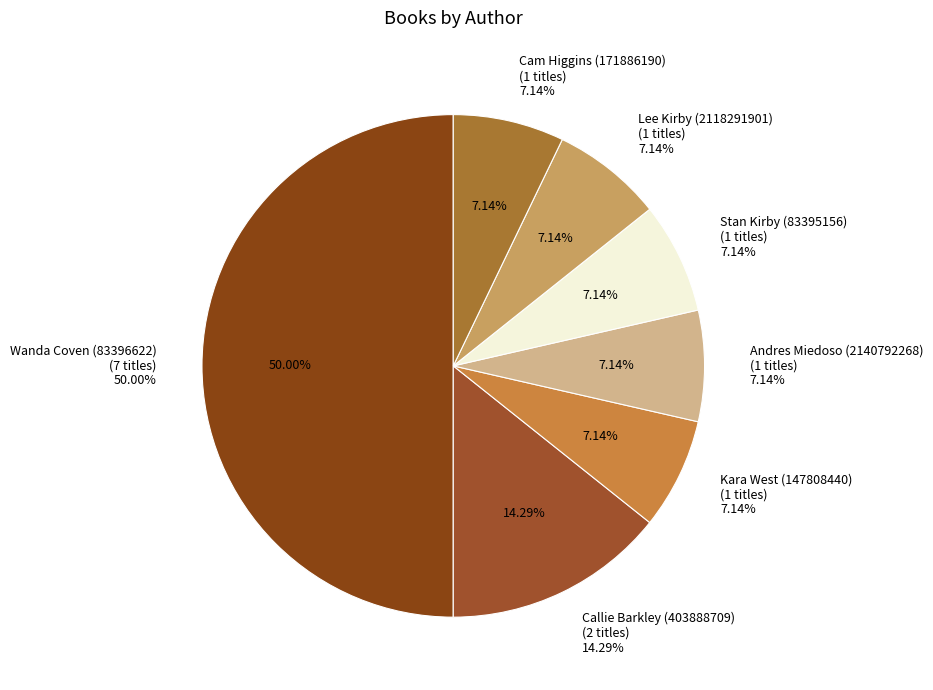

Rank the categories by value from lowest to highest.

Kara West (147808440), Andres Miedoso (2140792268), Stan Kirby (83395156), Lee Kirby (2118291901), Cam Higgins (171886190), Callie Barkley (403888709), Wanda Coven (83396622)